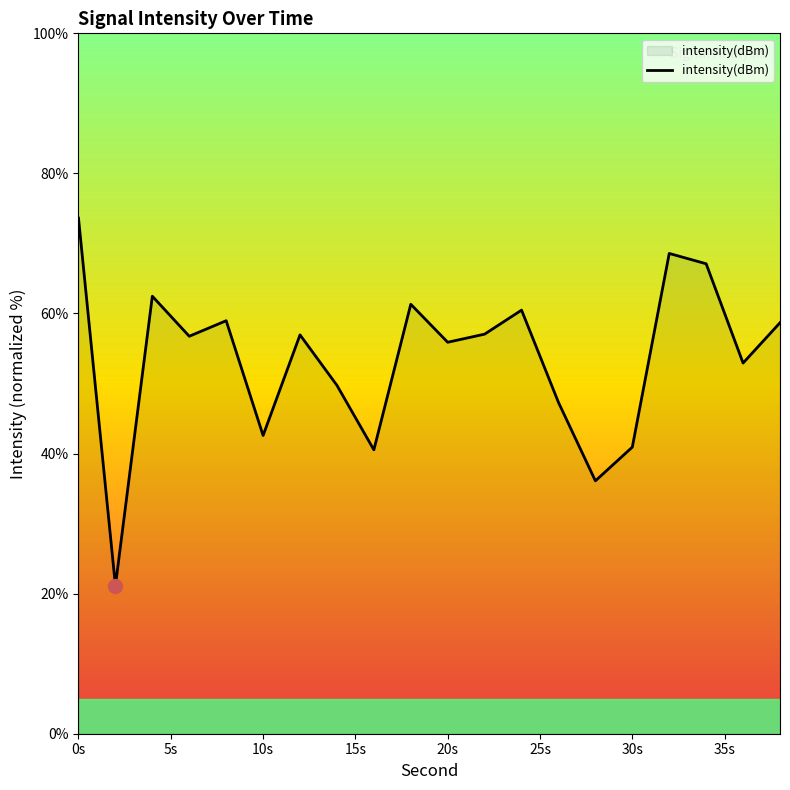

What is the greatest value displayed?

73.6